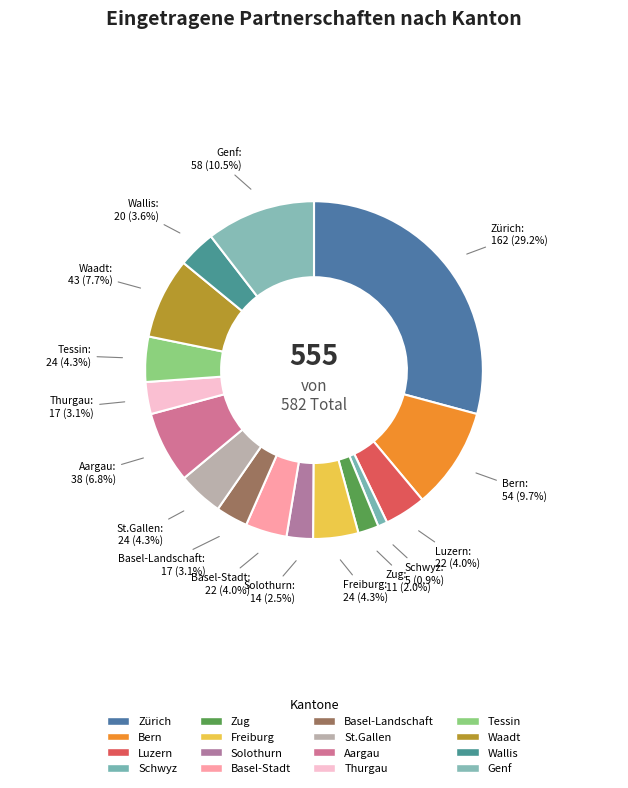

To the nearest percent, what is the combined percentage of Genf and Basel-Landschaft?

14%